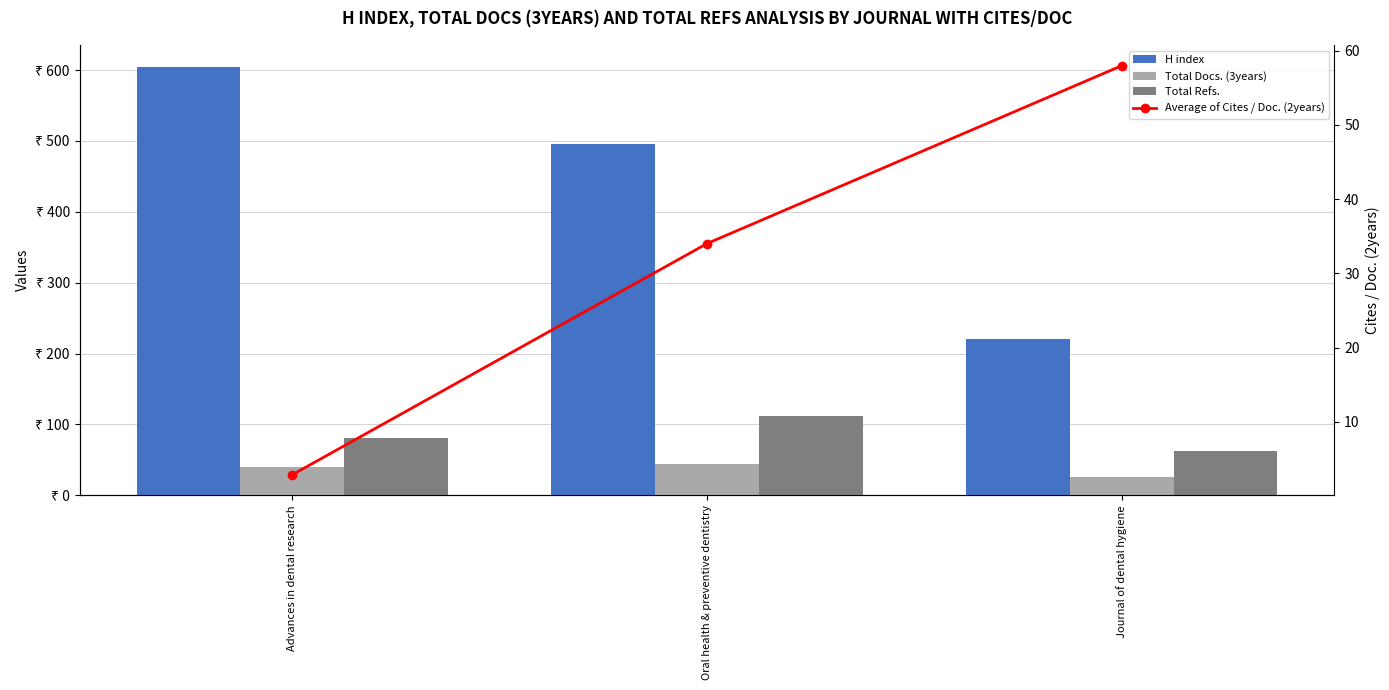

What is the difference between the maximum and minimum values in the Total Refs. series?

49.0